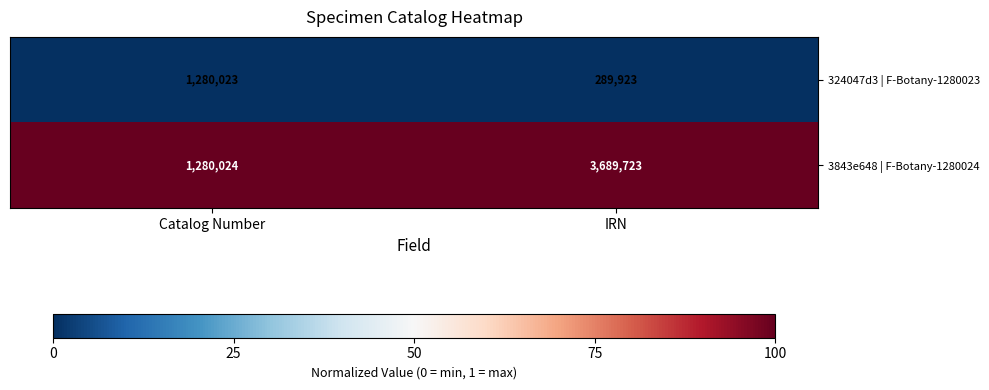

What is the difference between the maximum and minimum values in the 324047d3 | F-Botany-1280023 series?

990100